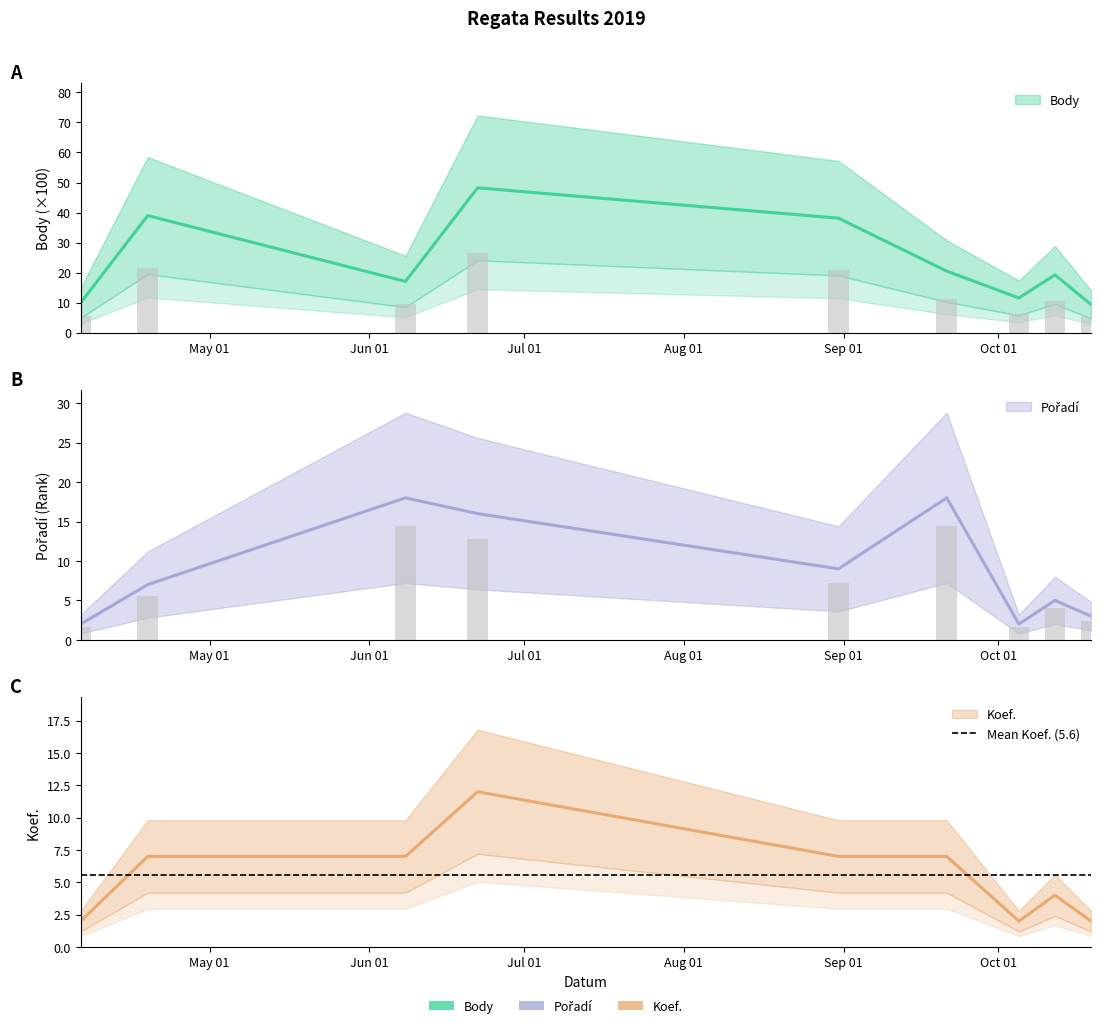

Which category has the lowest value across all series?

2019-04-06